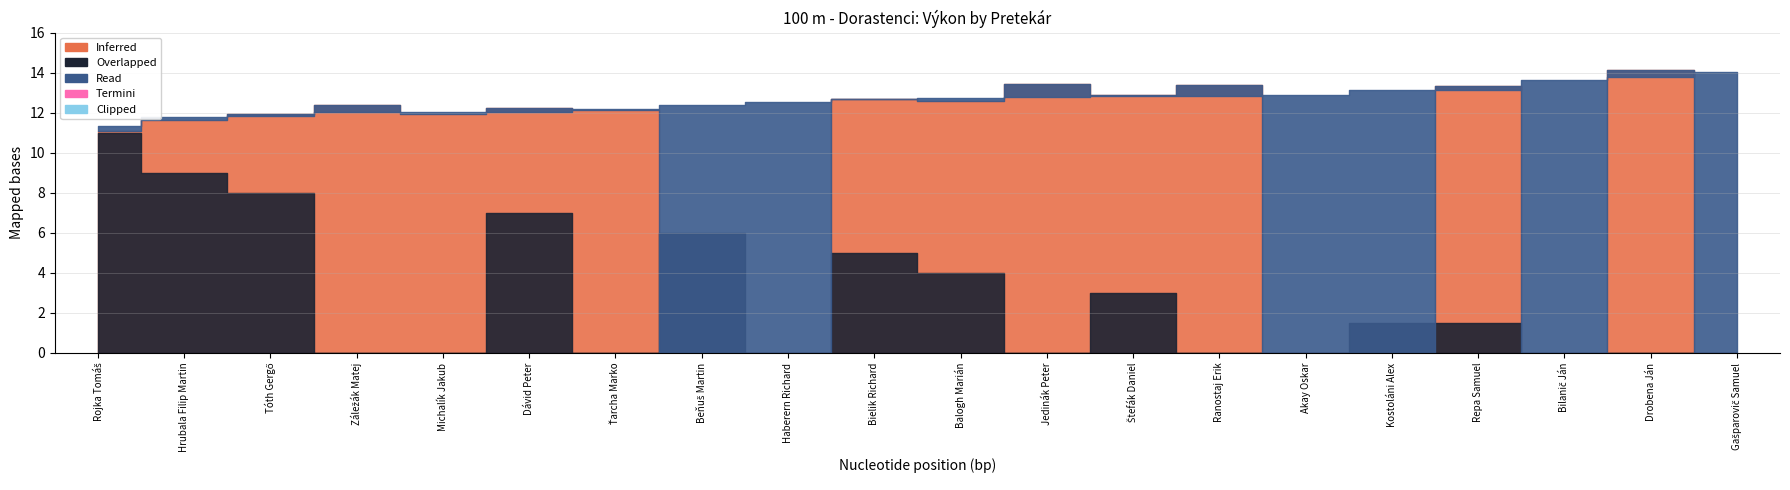

How many interior local peaks does the Inferred series have?

7